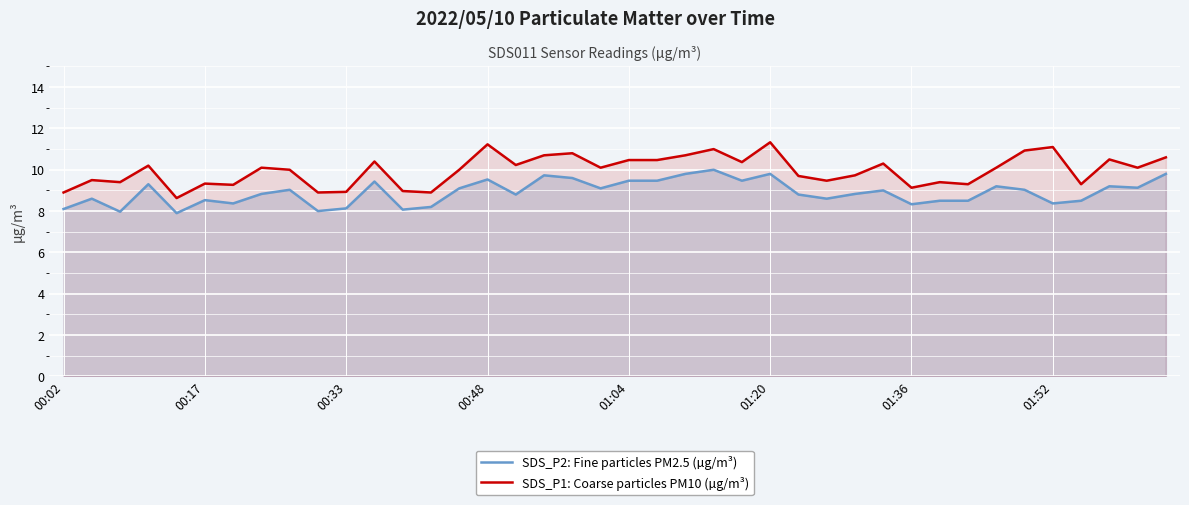

Which series has the largest total across all categories?

SDS_P1: Coarse particles PM10 (µg/m³)